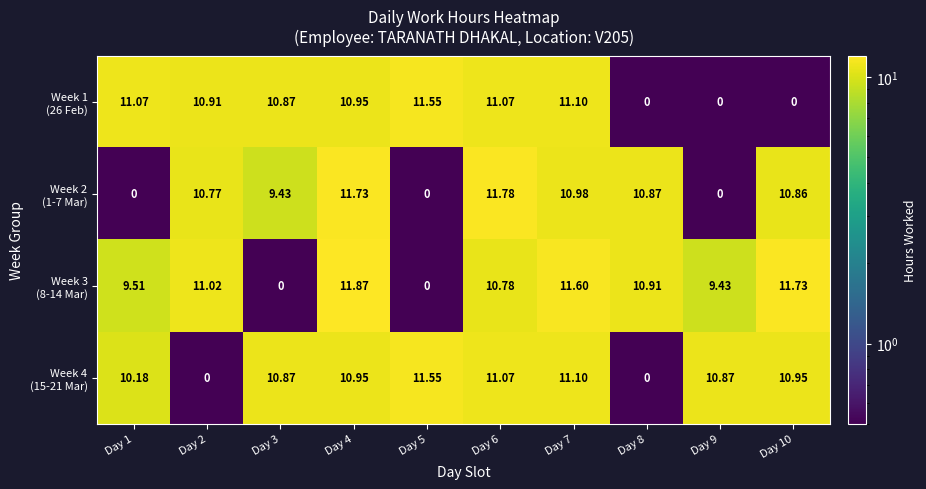

At how many categories does at least one series exceed 5?

10